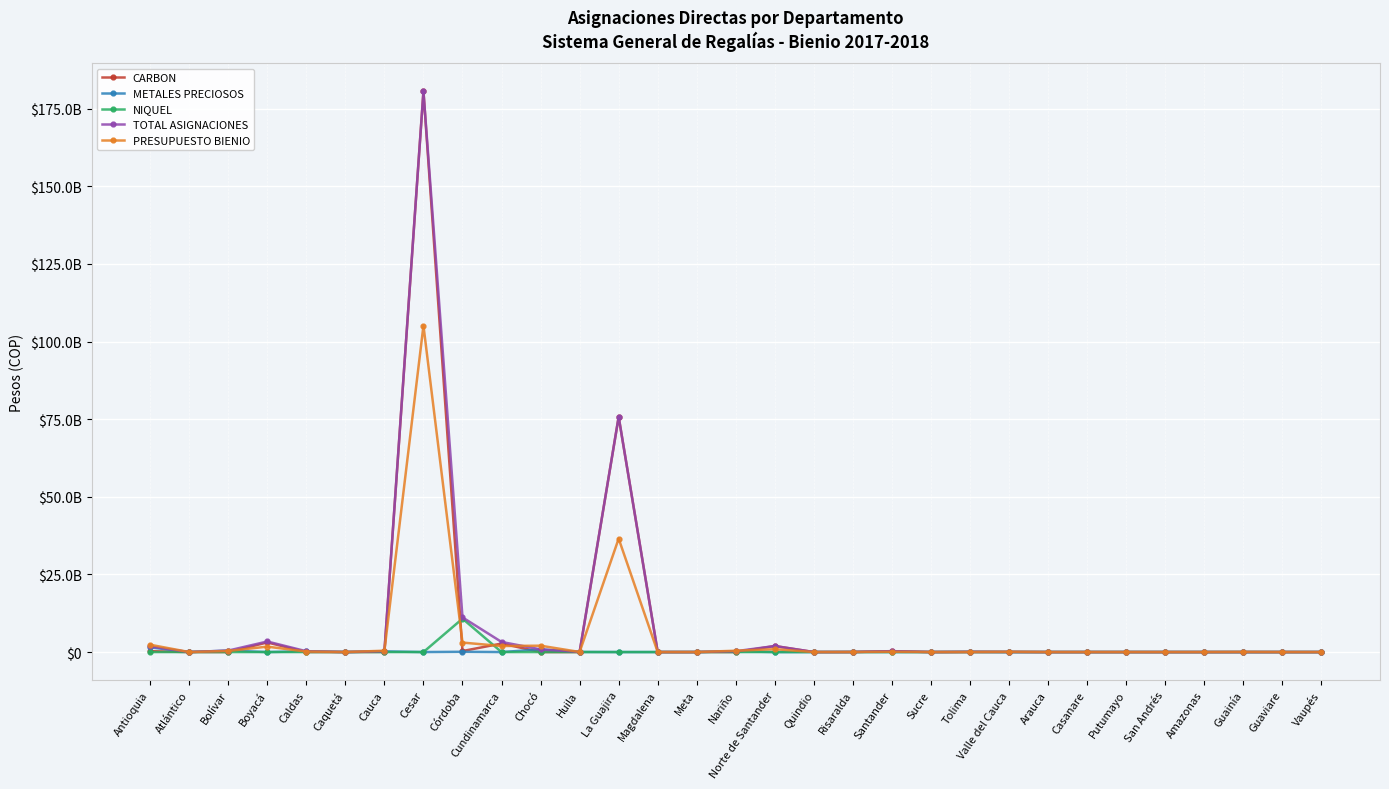

What is the sum of all CARBON values?

265031827789.4